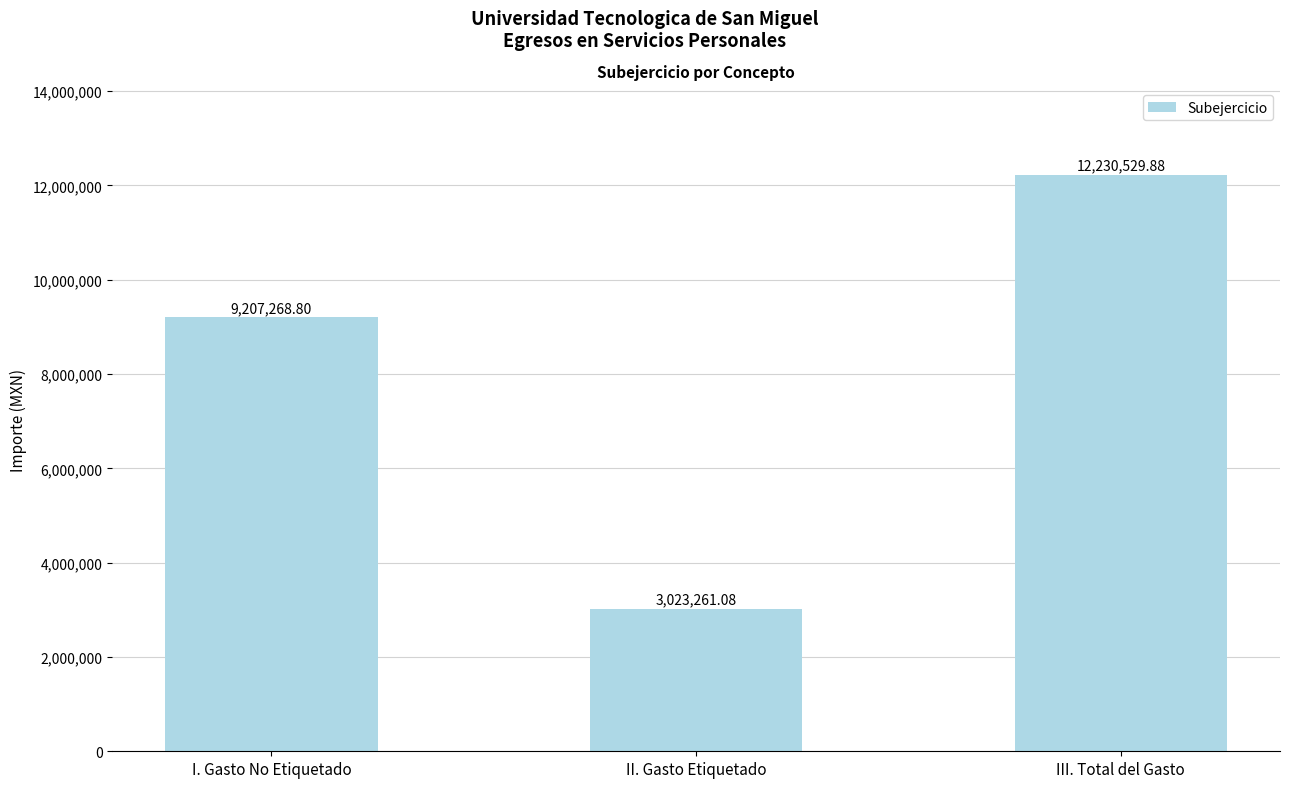

What position from the right is II. Gasto Etiquetado?

2